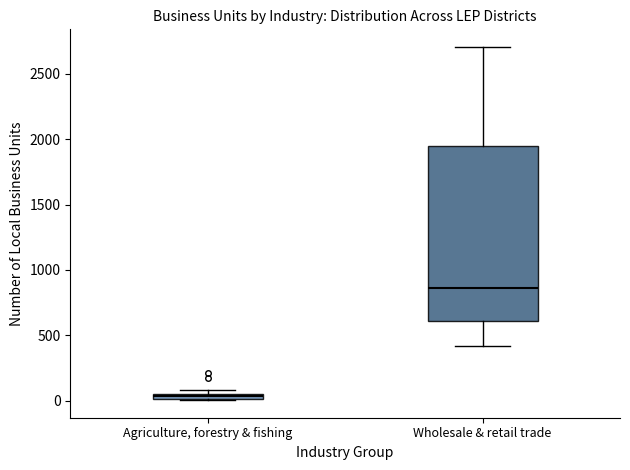

Where is the lower edge of the box for Agriculture, forestry & fishing on the y-axis? The values are not printed on the chart, so give them approximately, as read against the axis.

0